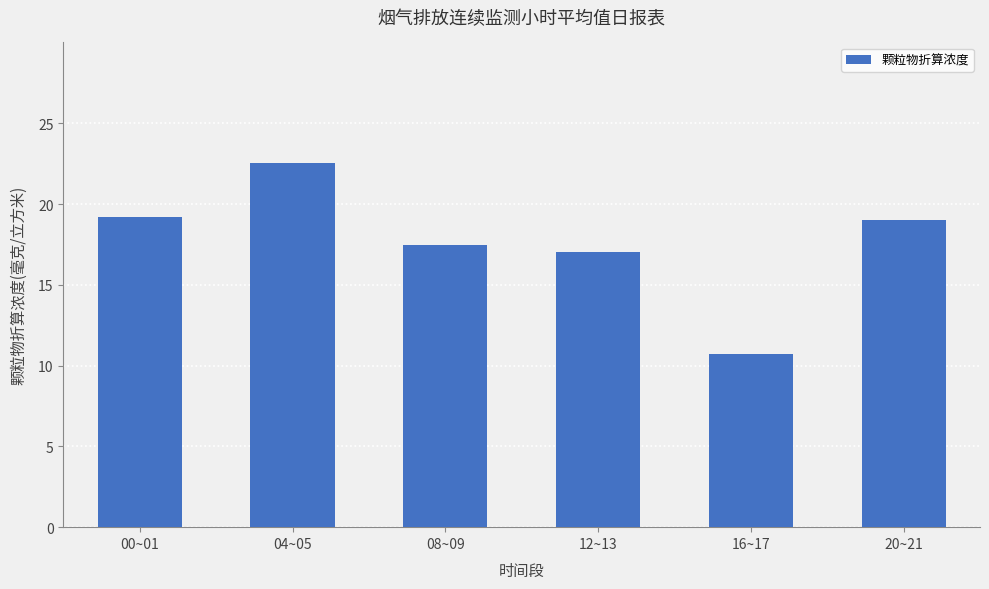

What is the label of the 3rd bar from the left?

08~09